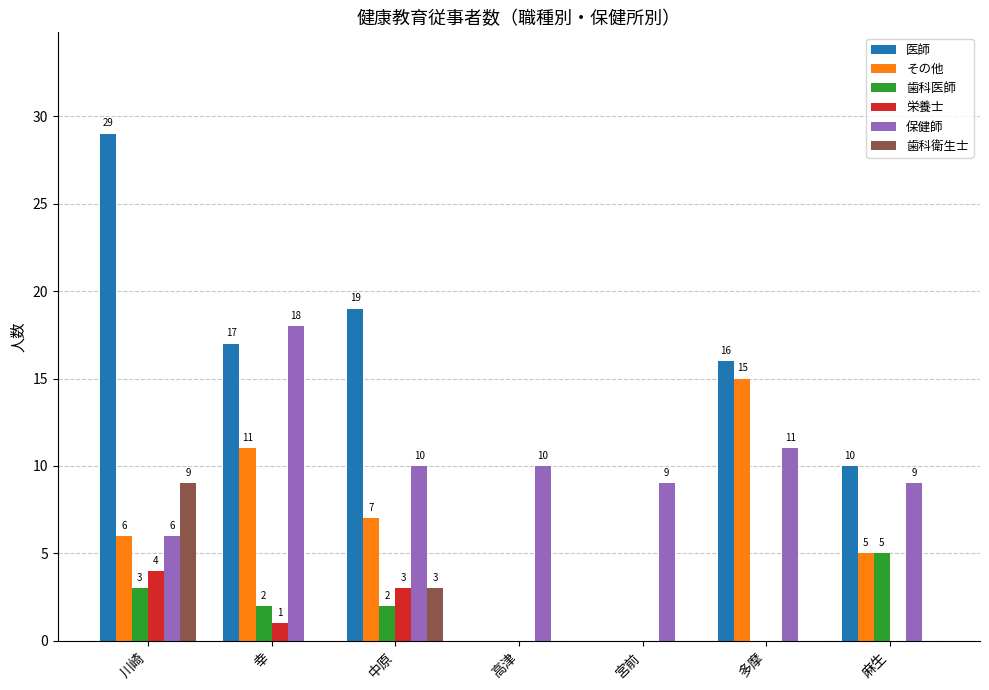

Where is 栄養士 nearest to the value 2?

幸